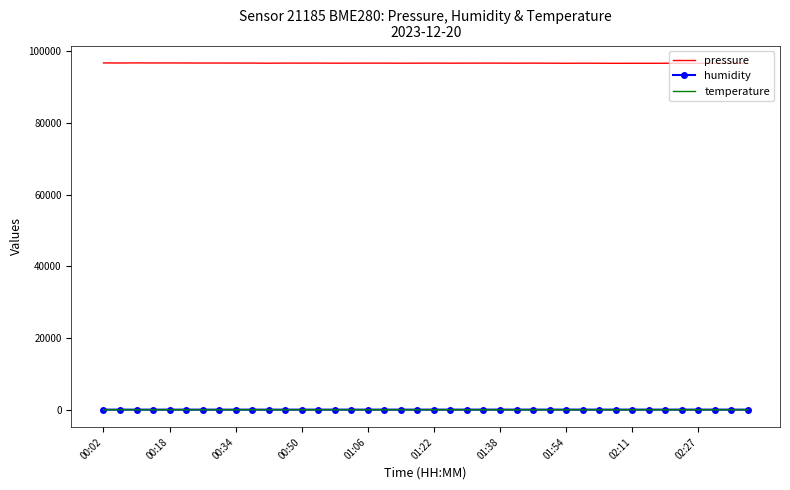

What is the maximum value shown in the chart?

96808.8